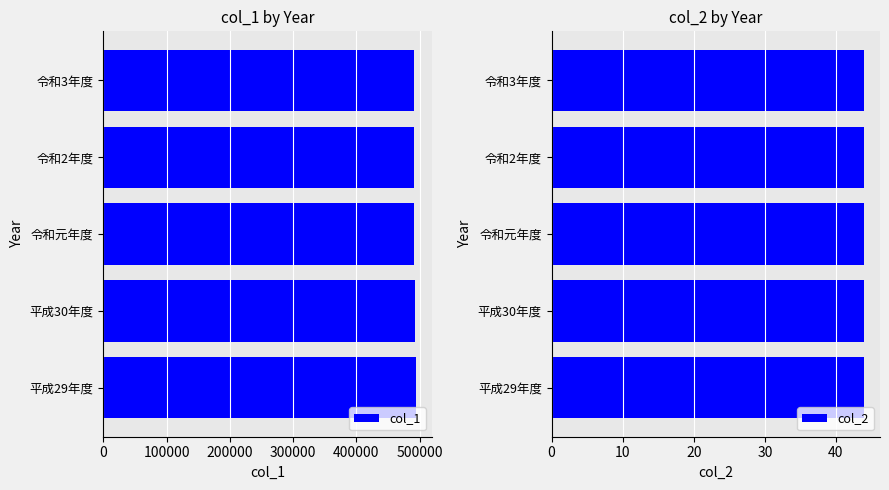

Which series has the largest range (max minus min)?

col_1